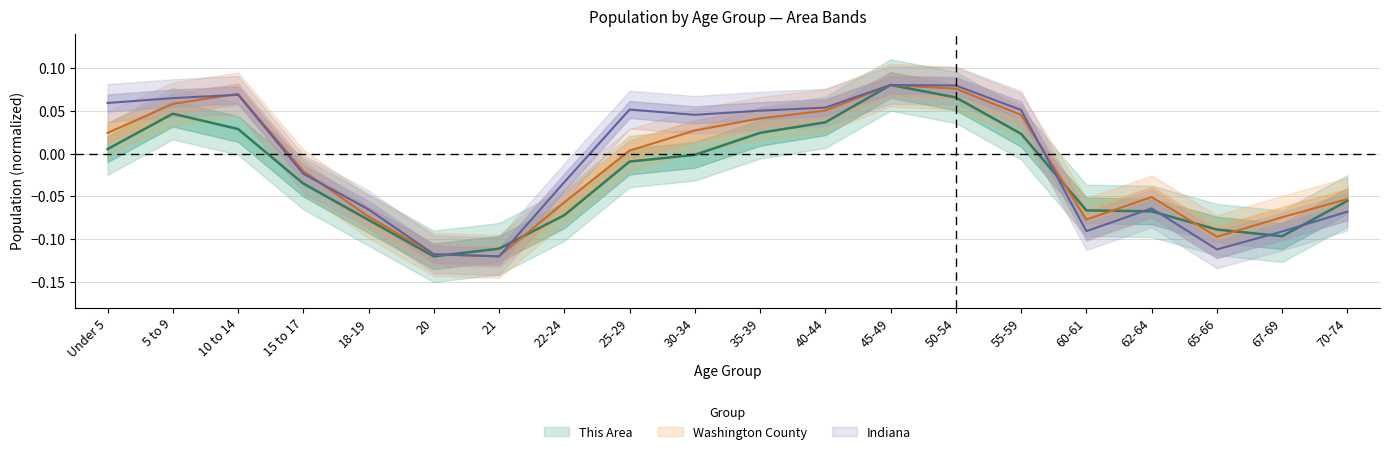

The value of Washington County at 70-74 is -0.1. True or false?

False